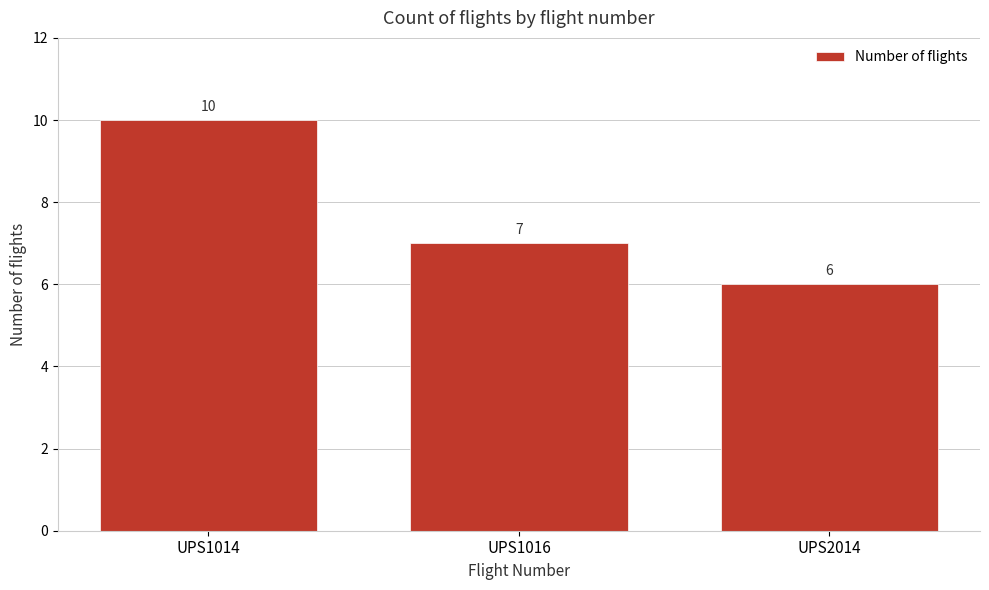

Reading right to left, extract all data points from this chart.

6	7	10